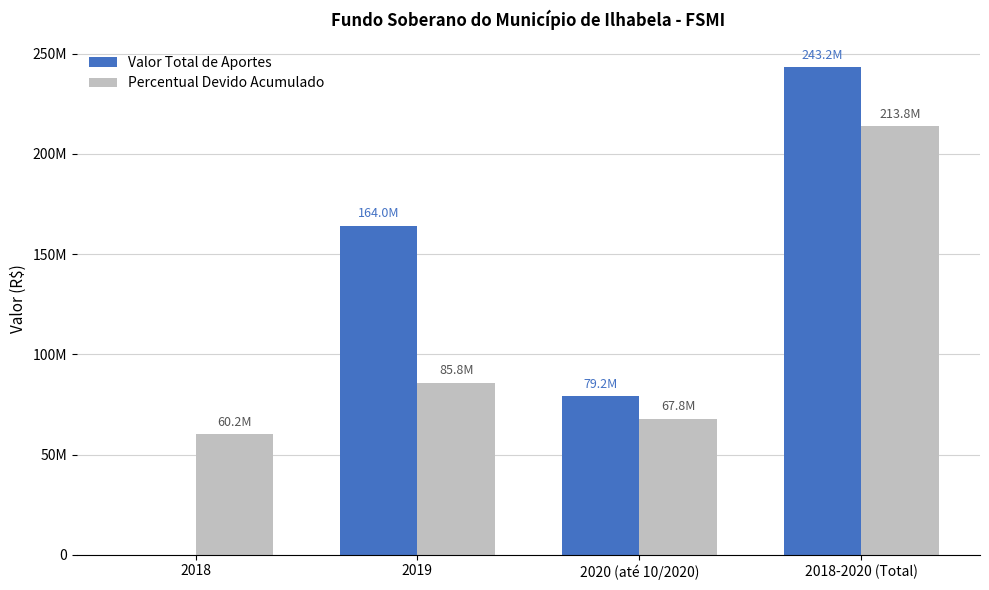

Reading right to left, transcribe all the data shown in this chart.

Valor Total de Aportes: 2018-2020 (Total)=243184784.6	2020 (até 10/2020)=79172600.5	2019=164012184.1	2018=0.0
Percentual Devido Acumulado: 2018-2020 (Total)=213769881.7	2020 (até 10/2020)=67829611.2	2019=85778804.7	2018=60161465.9